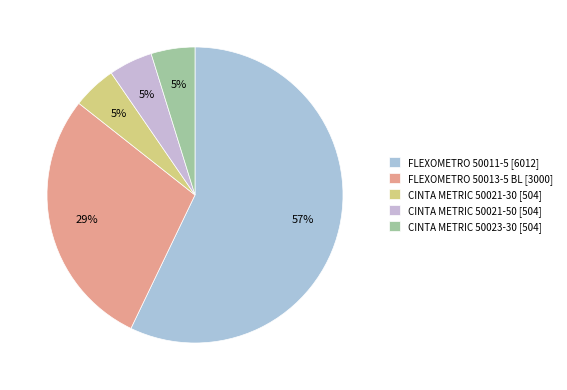

Does any single category account for the majority?

Yes